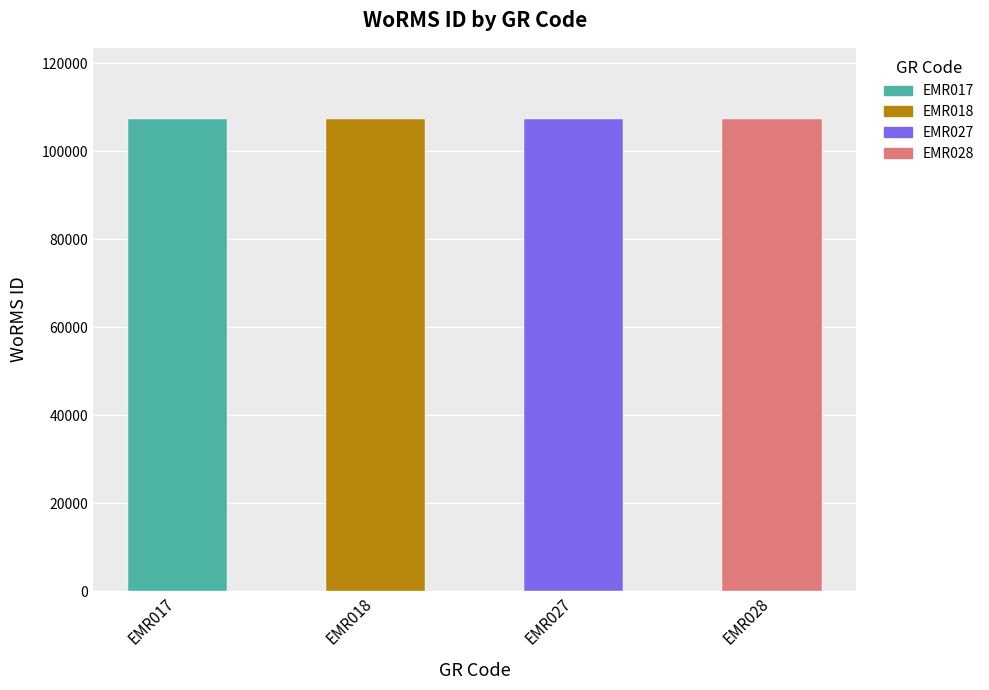

What is the minimum value shown in the chart?

107318